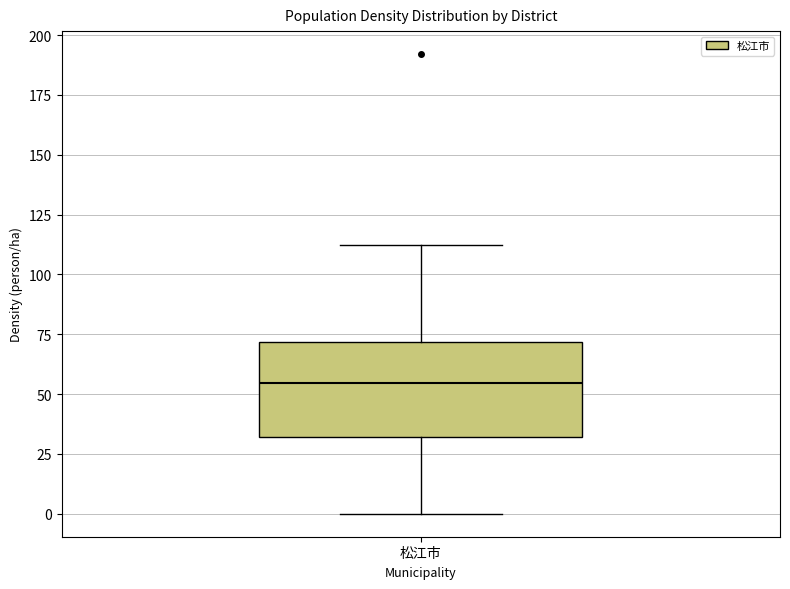

Transcribe this box plot: give where the median line is, the range the box spans, and where the two whiskers end, as read against the y-axis. The values are not printed on the chart, so give them approximately, as read against the axis.

median 55, box 30 to 70, whiskers 0 to 110